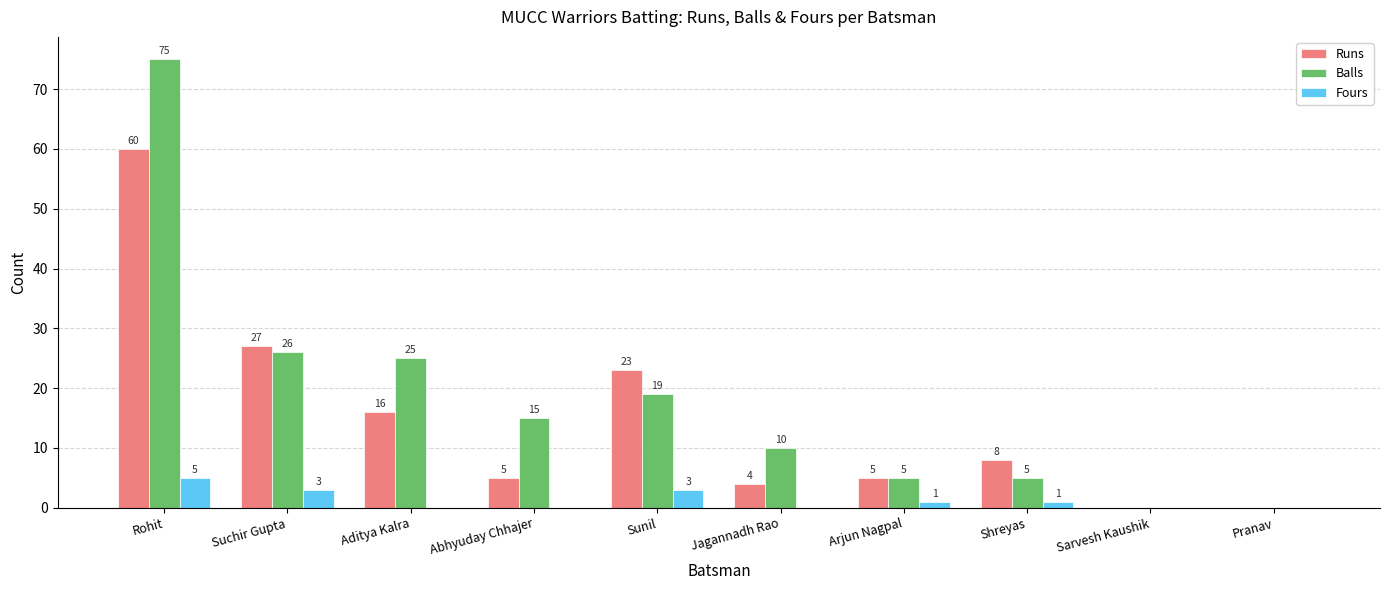

Which series has the largest total across all categories?

Balls